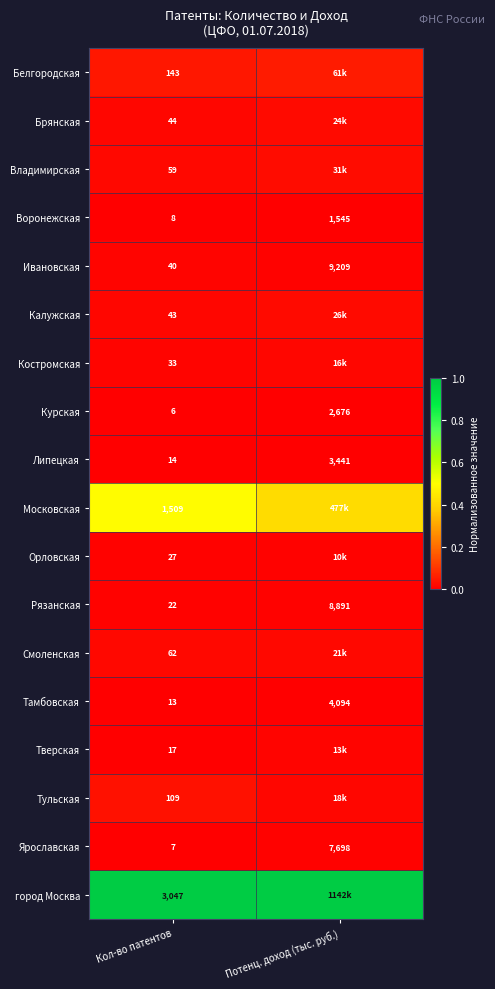

Which category has the highest value in the Ярославская series?

Потенц. доход (тыс. руб.)